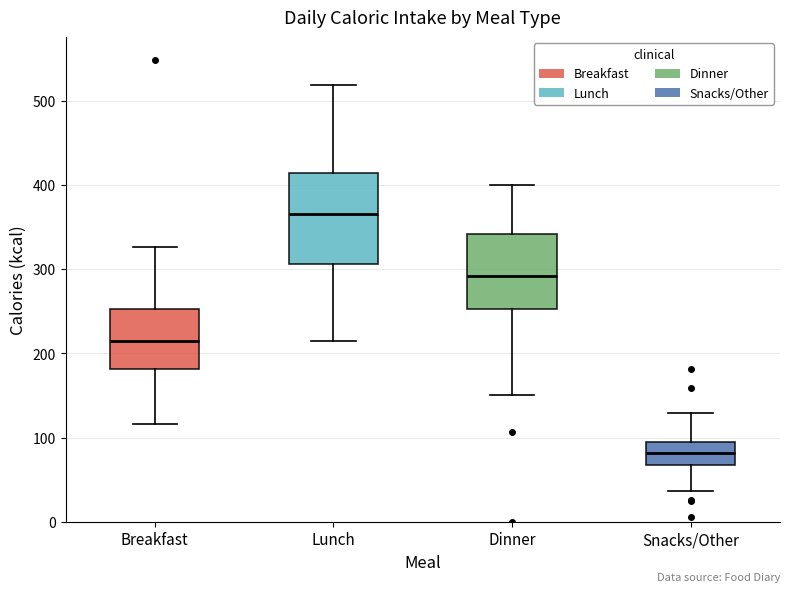

Reading left to right, transcribe this box plot: for each box, give where its median line is, the range the box spans, and where its two whiskers end, as read against the y-axis. The values are not printed on the chart, so give them approximately, as read against the axis.

Breakfast: median 220, box 180 to 250, whiskers 120 to 330
Lunch: median 370, box 310 to 410, whiskers 210 to 520
Dinner: median 290, box 250 to 340, whiskers 150 to 400
Snacks/Other: median 80, box 70 to 90, whiskers 40 to 130